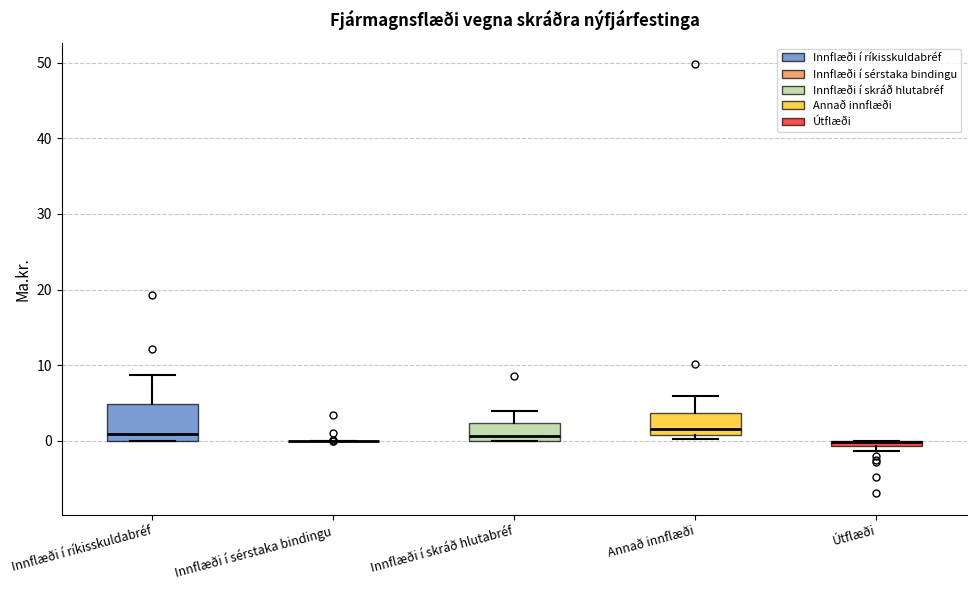

Which box is the tallest, from its lower edge to its upper edge?

Innflæði í ríkisskuldabréf